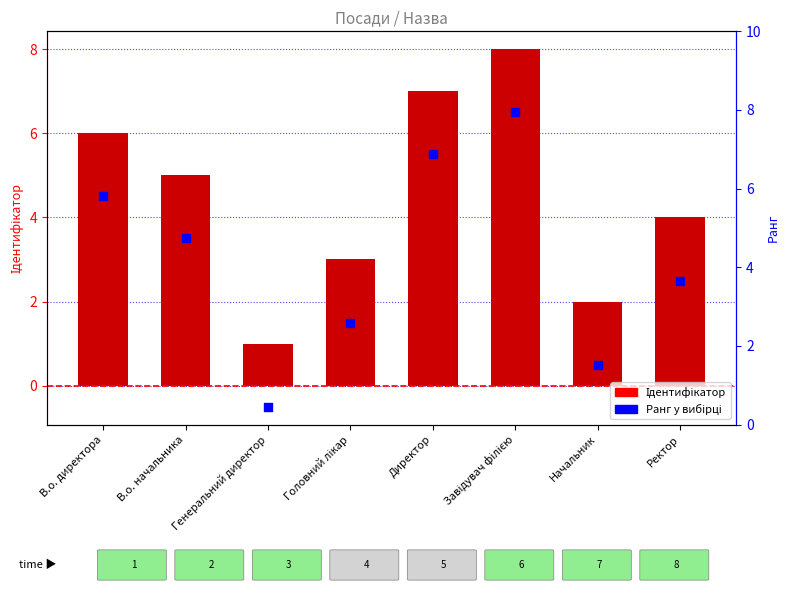

Which series contains the highest Y value?

Ідентифікатор